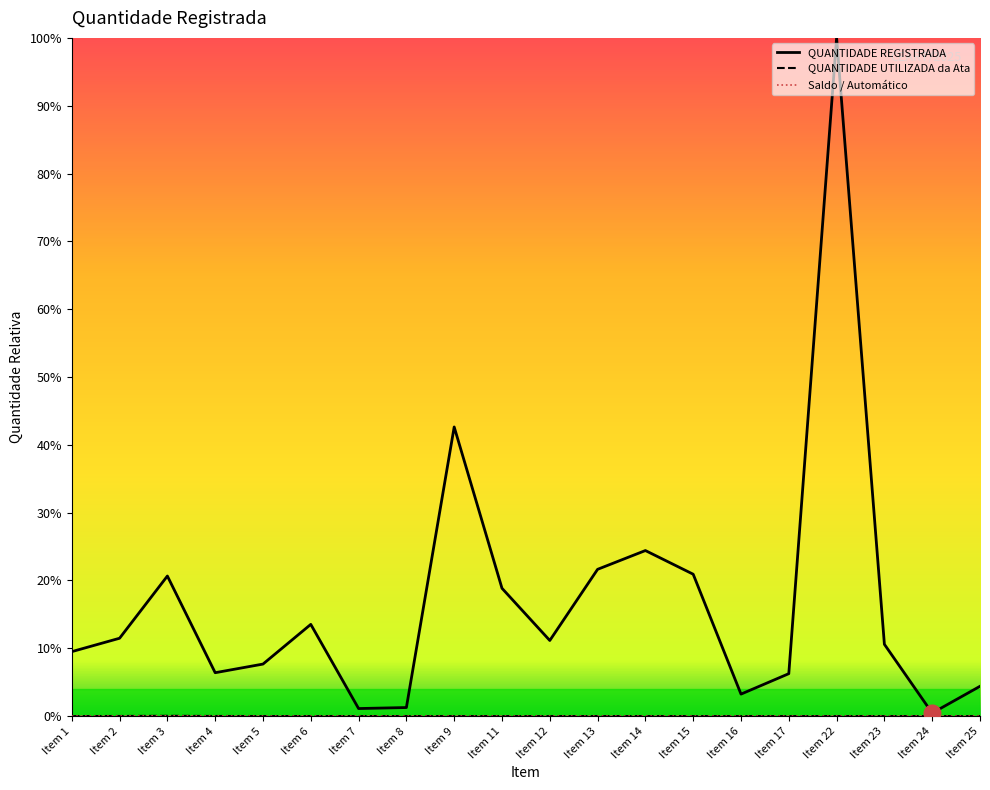

Which has a higher value, Item 6 or Item 12?

Item 6